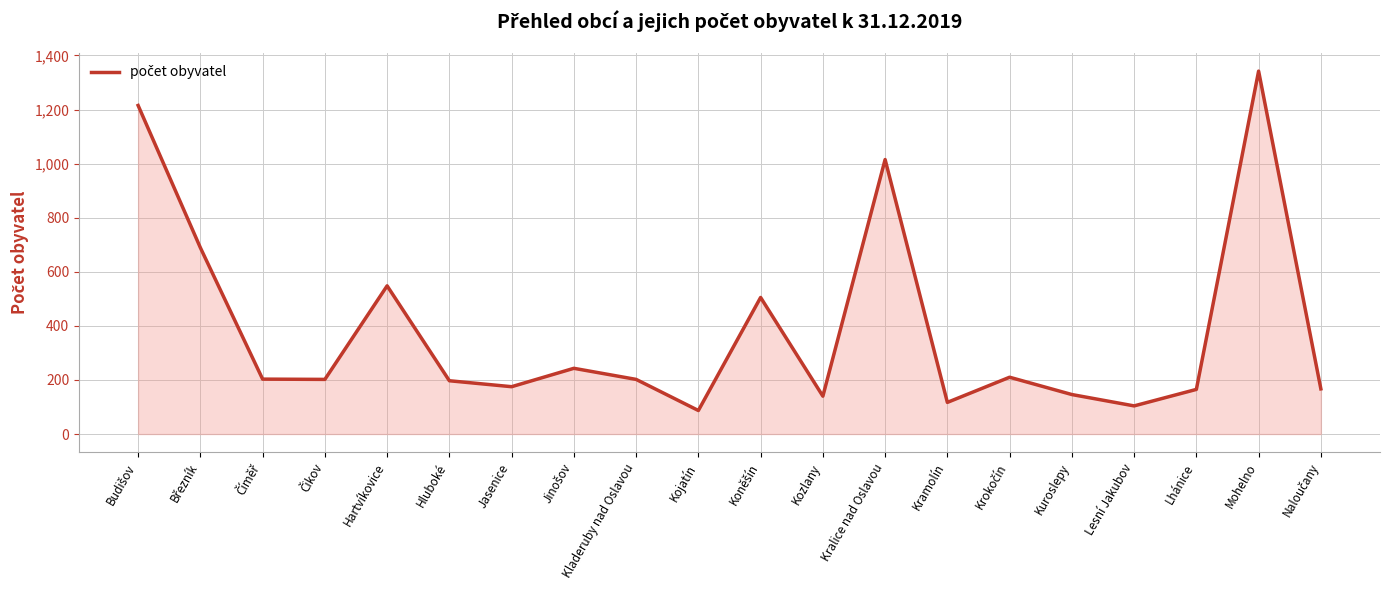

True or false: the data shows 291 at Kladeruby nad Oslavou.

False